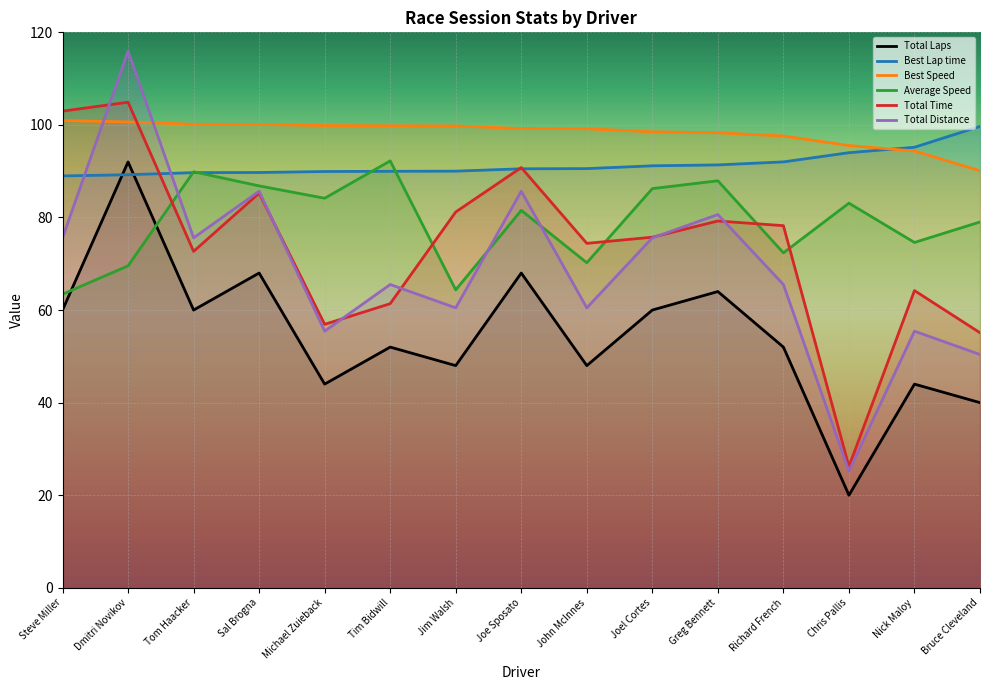

What is the smallest value displayed?

20.0